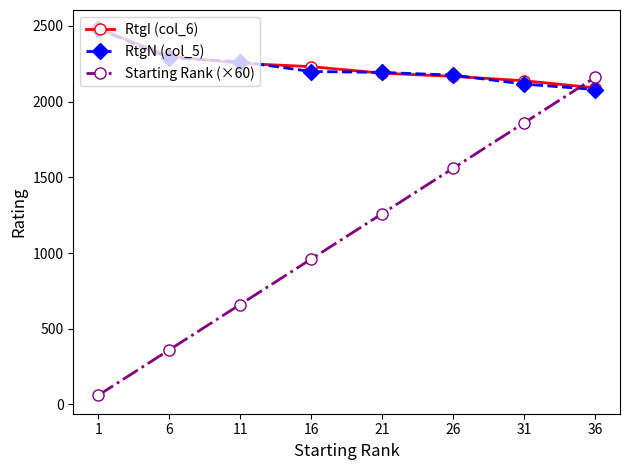

Is the value of RtgI (col_6) at 6 greater than the value of Starting Rank (×60) at 11?

Yes